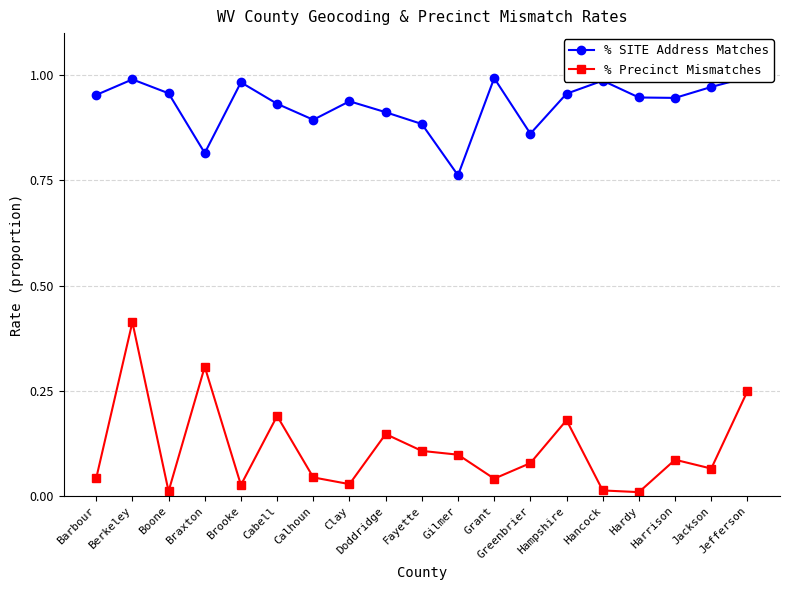

How many distinct data groups are displayed?

2